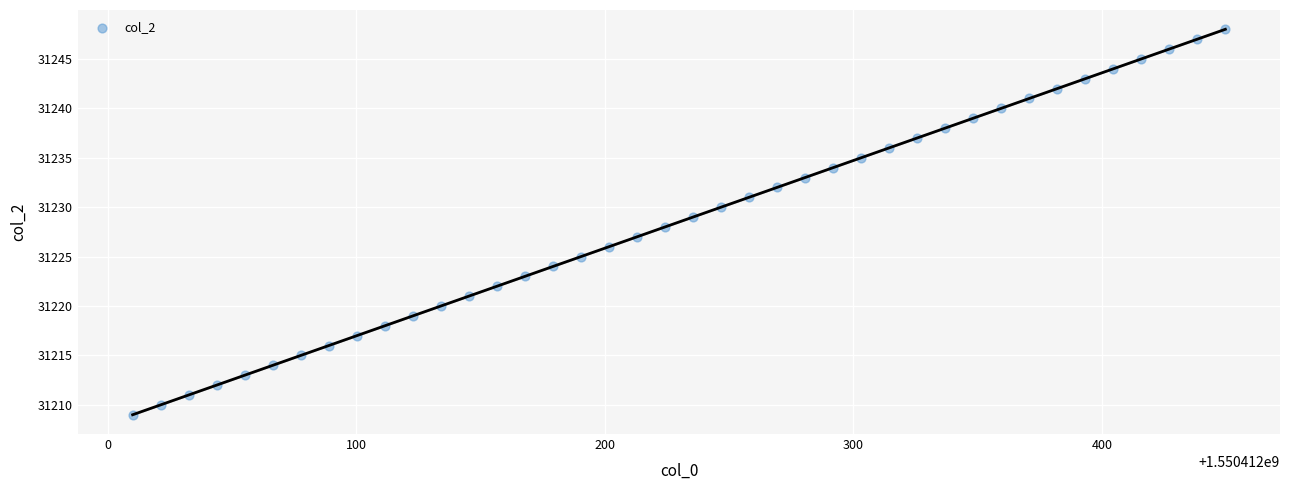

What is the range of Y values (max minus min)?

39